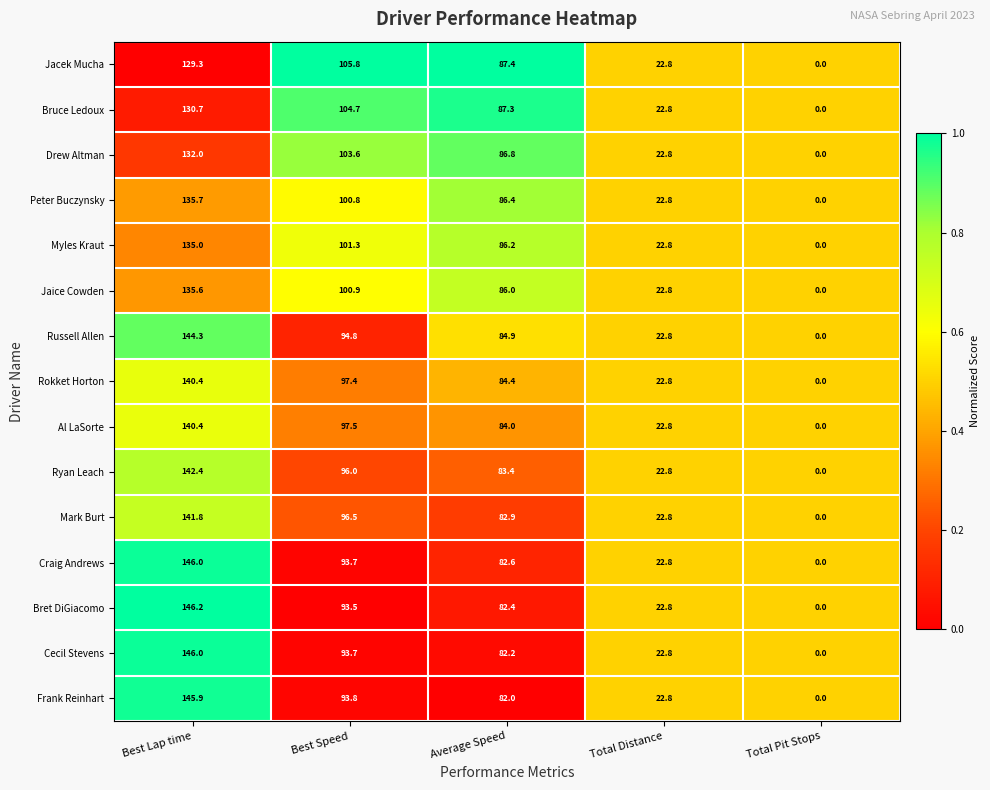

True or false: Al LaSorte has a value of 144.2 at Best Speed.

False